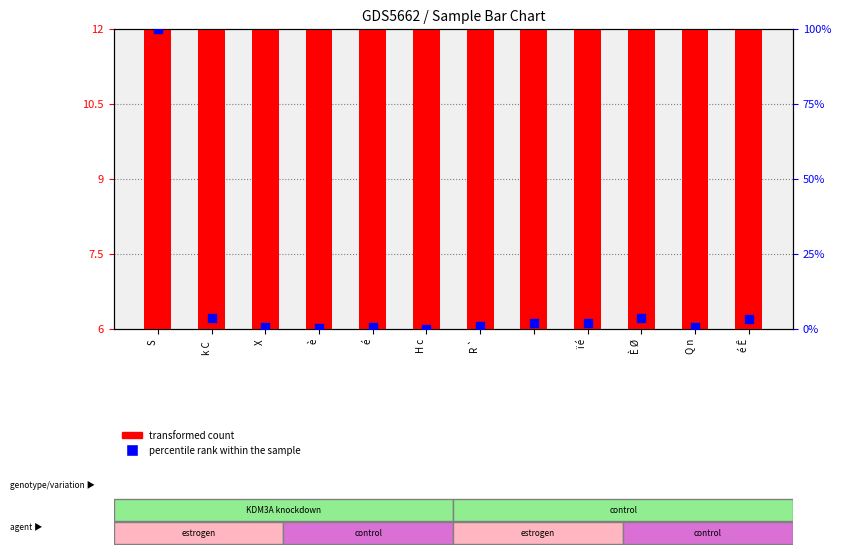

At which category is the sum across all series the highest?

S